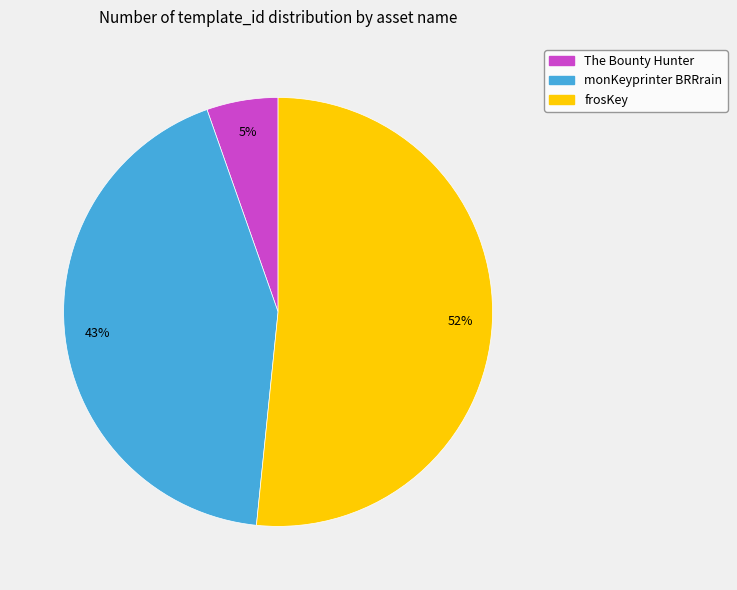

To the nearest percent, what portion does The Bounty Hunter represent?

5%